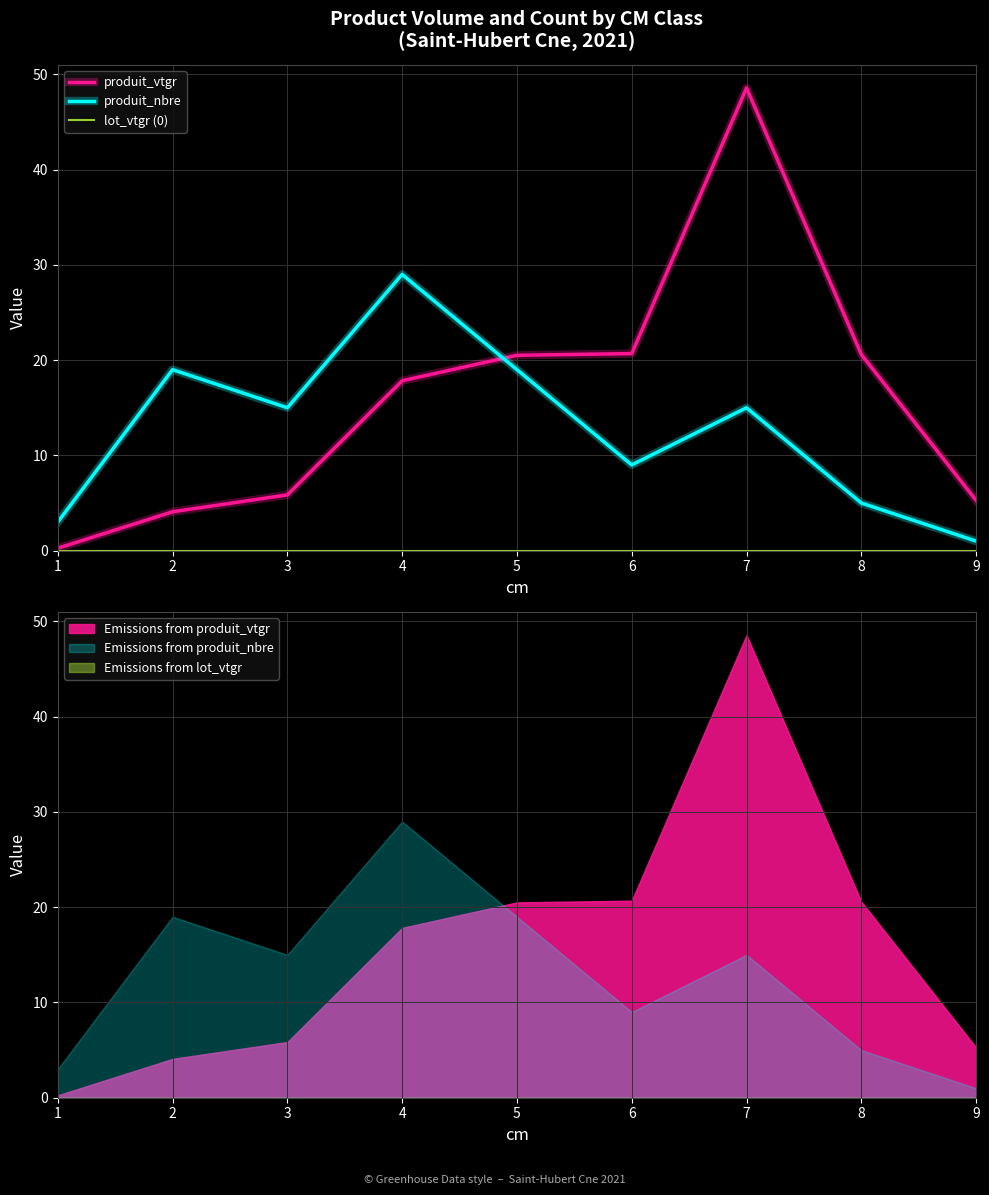

Reading left to right, list all the values displayed in this chart.

produit_vtgr: 0.2	4.1	5.8	17.8	20.5	20.7	48.6	20.6	5.3
produit_nbre: 3.0	19.0	15.0	29.0	19.0	9.0	15.0	5.0	1.0
lot_vtgr (0): 0.0	0.0	0.0	0.0	0.0	0.0	0.0	0.0	0.0